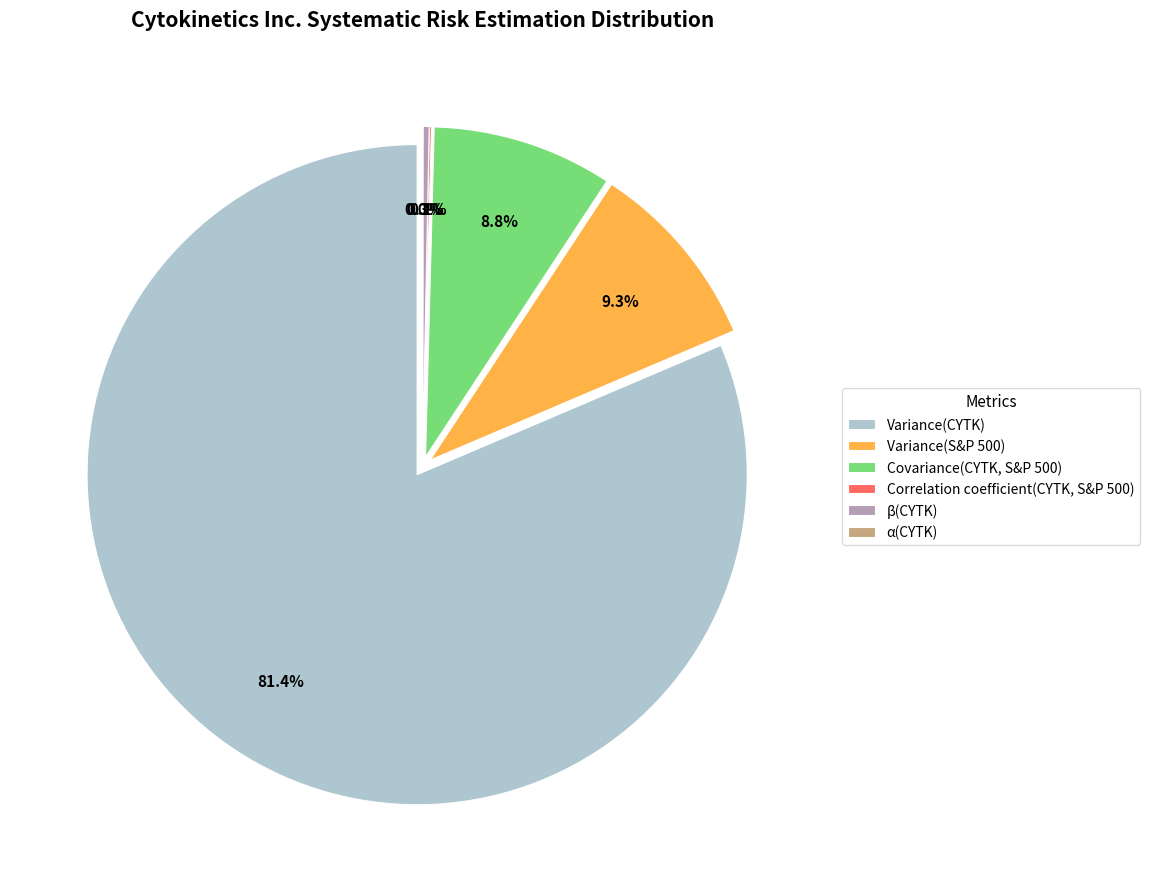

What percentage is the Variance(CYTK) slice, to the nearest percent?

81%